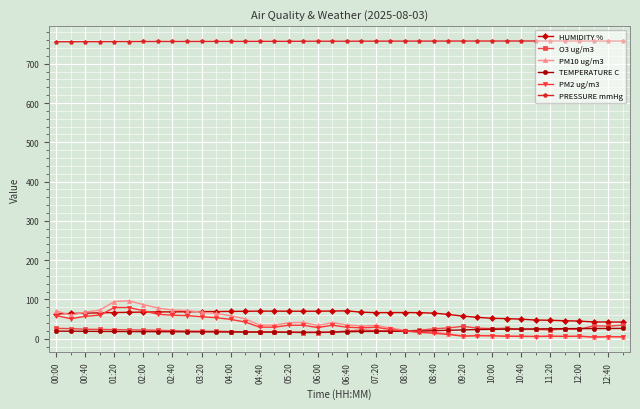

Which series has the largest total across all categories?

PRESSURE mmHg